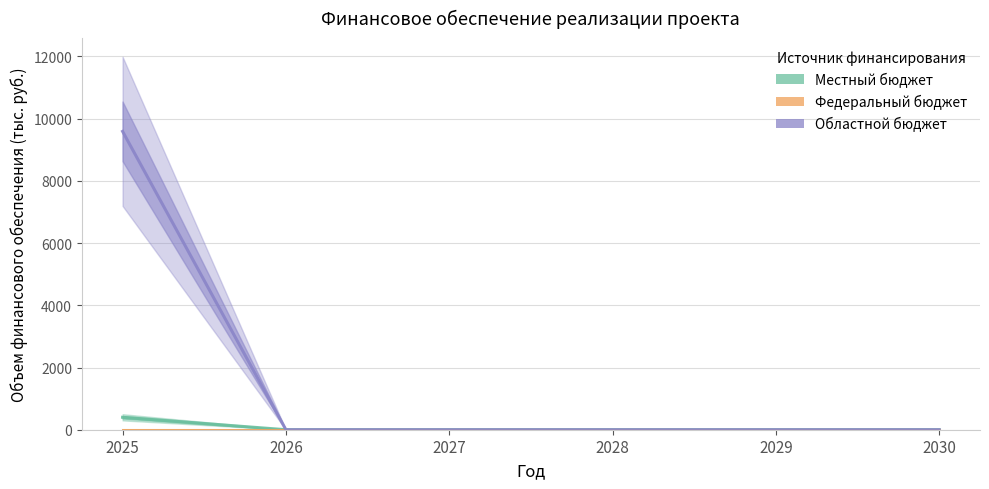

Where is Местный бюджет nearest to the value 199?

2026